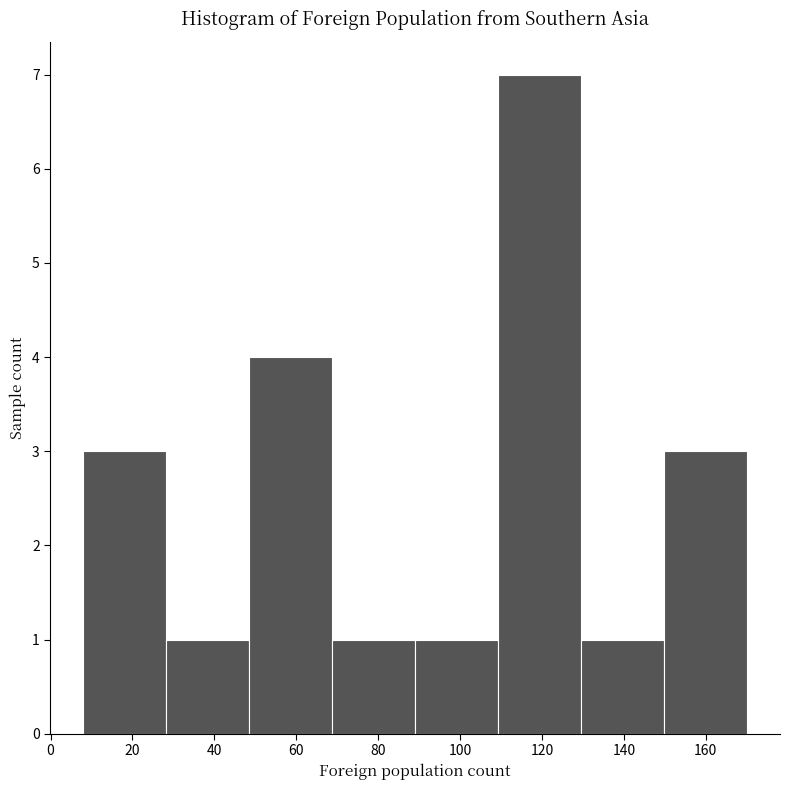

Which range on the x-axis has the tallest bar?

110 to 130